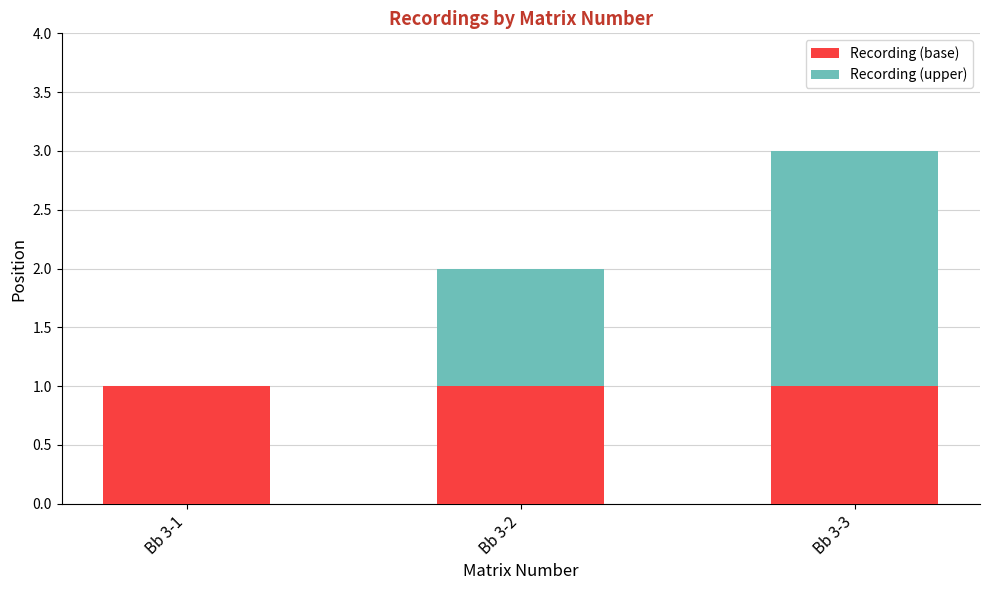

At which category is the sum across all series the highest?

Bb 3-3